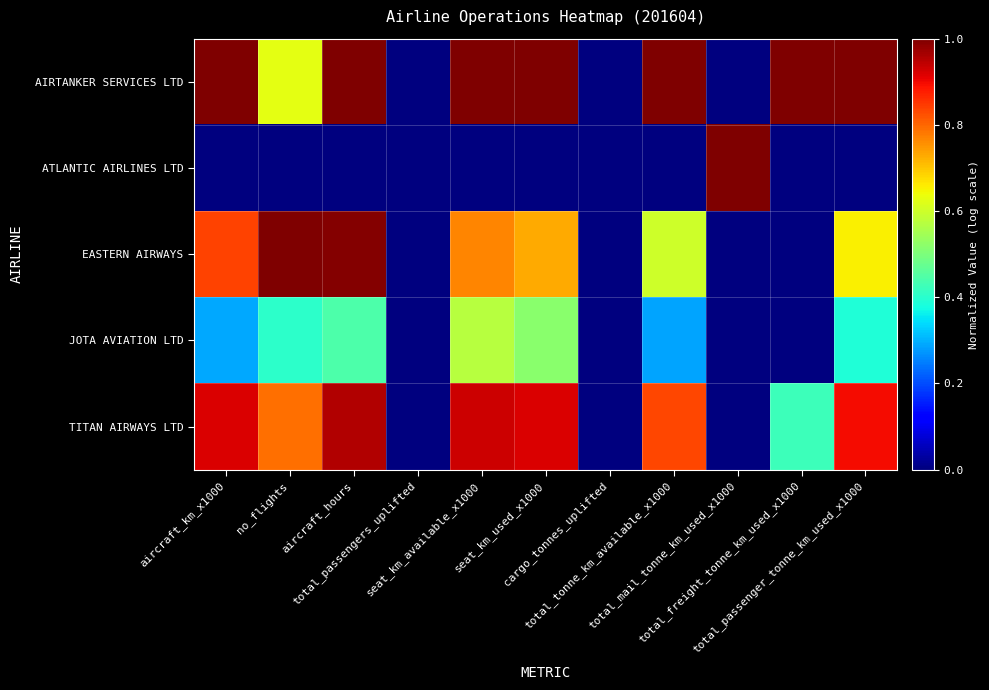

At which category is the sum across all series the highest?

aircraft_hours